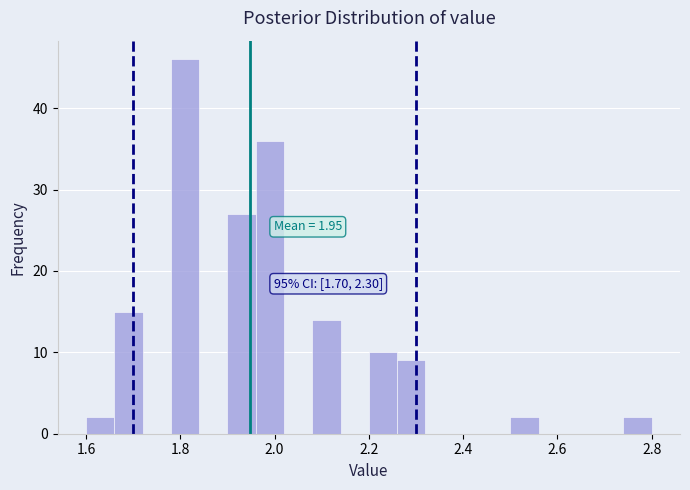

Read against the x-axis, roughly where is the centre of the tallest bar?

1.82